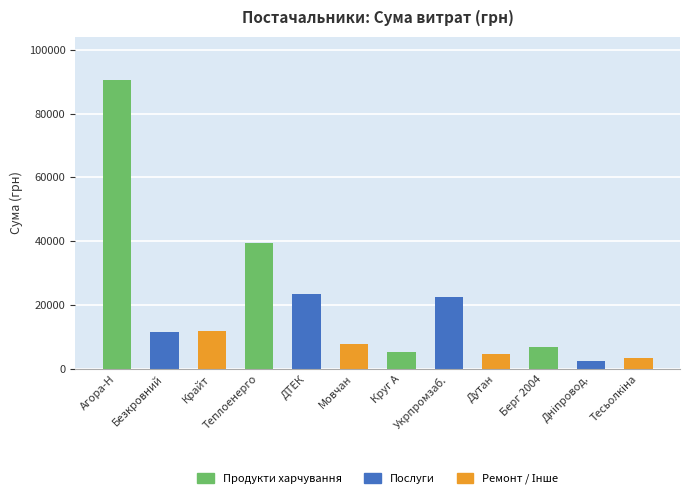

What is the difference between the maximum and minimum values?

87872.6